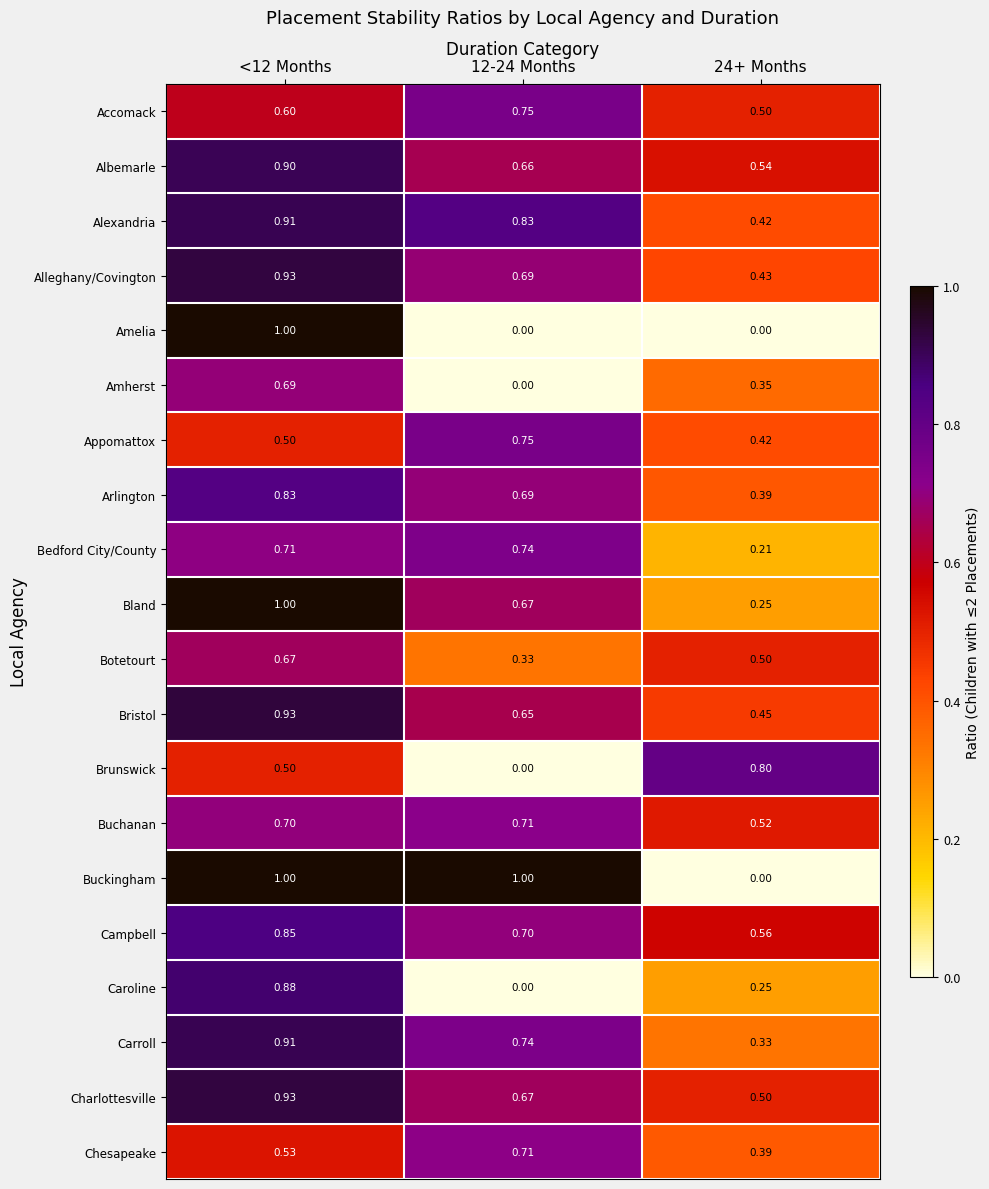

Between <12 Months and 12-24 Months, which series saw the biggest shift?

Amelia